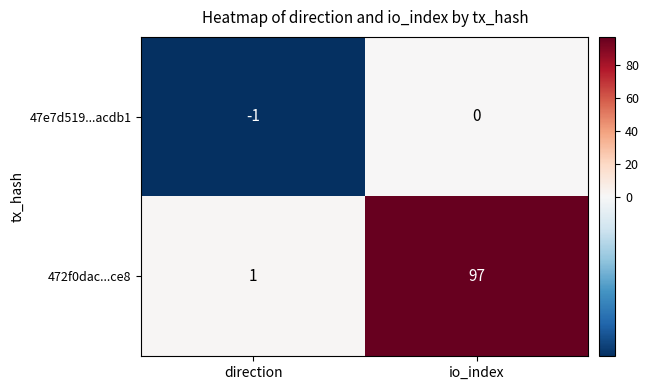

At io_index, list the series in order from largest to smallest.

472f0dac...ce8, 47e7d519...acdb1